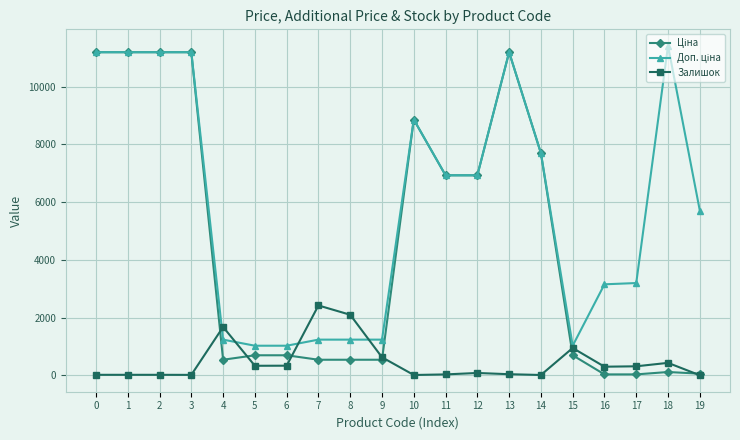

True or false: Залишок has more than 1 interior local peaks.

True